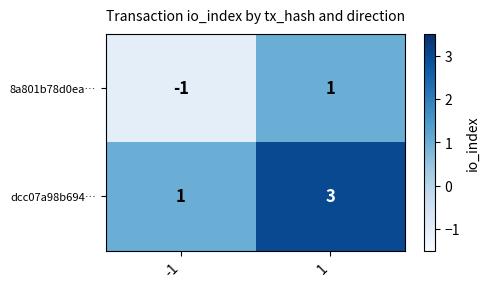

At 1, list the series in order from largest to smallest.

dcc07a98b694…, 8a801b78d0ea…